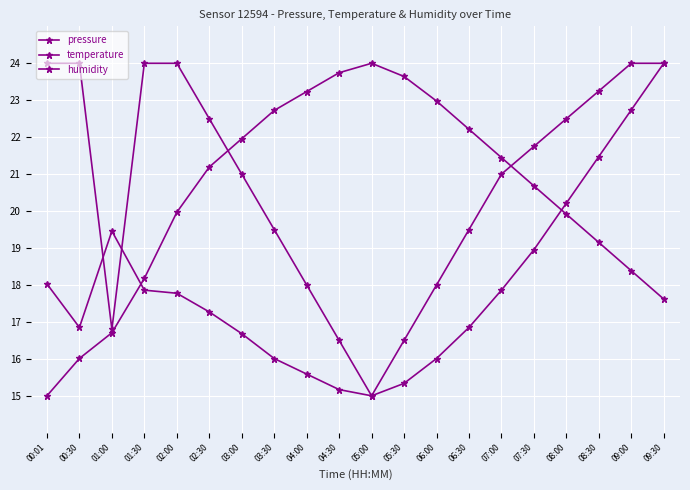

How many series are shown in this chart?

3